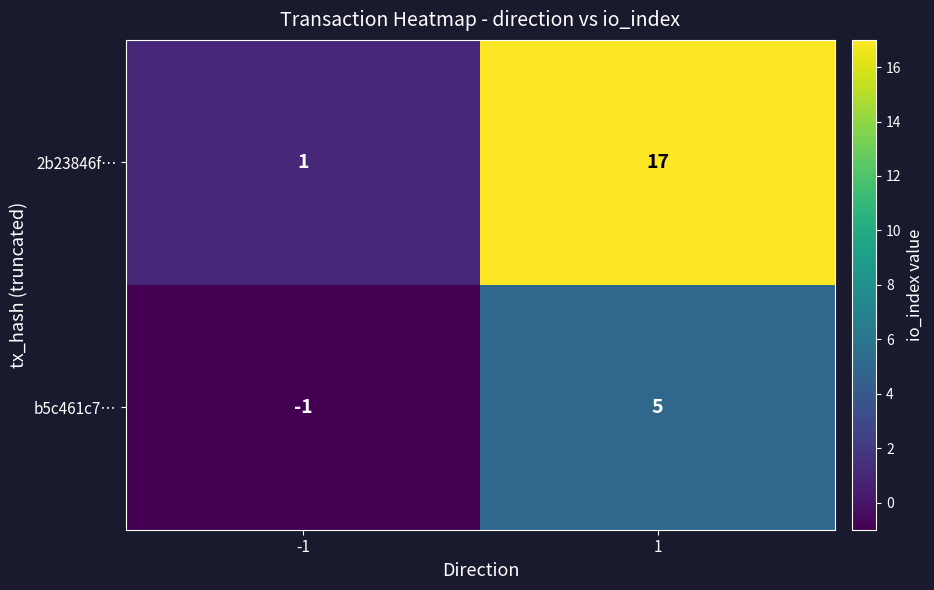

Rank the series at 1 from lowest to highest value.

b5c461c7…, 2b23846f…